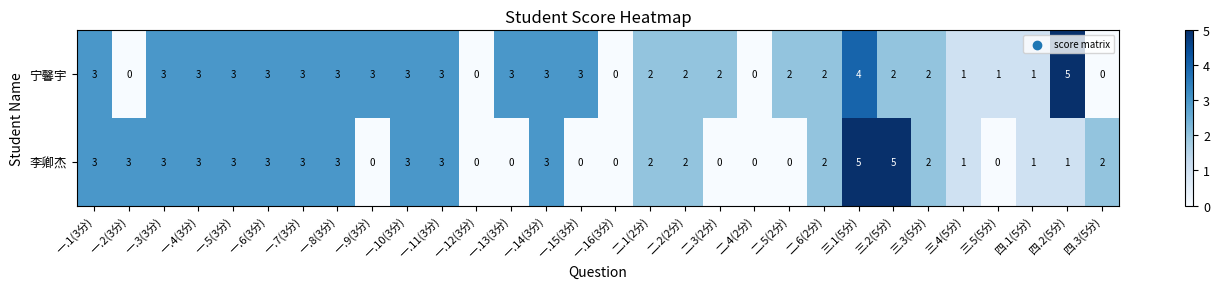

Rank the series by their average value, from lowest to highest.

李卿杰, 宁馨宇